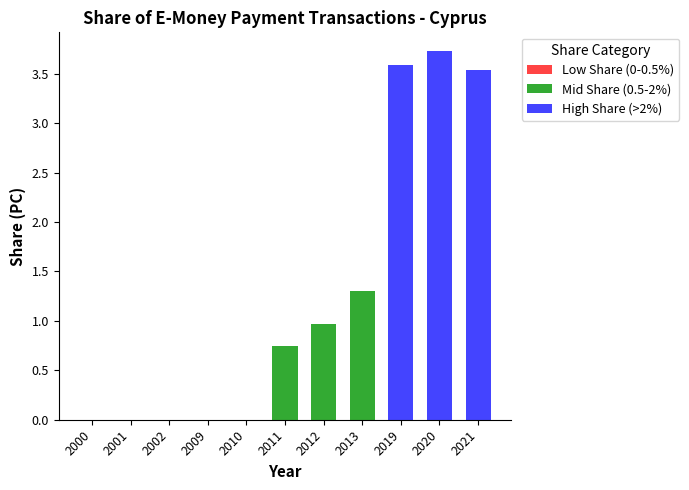

Between 2020 and 2013, which is larger?

2020